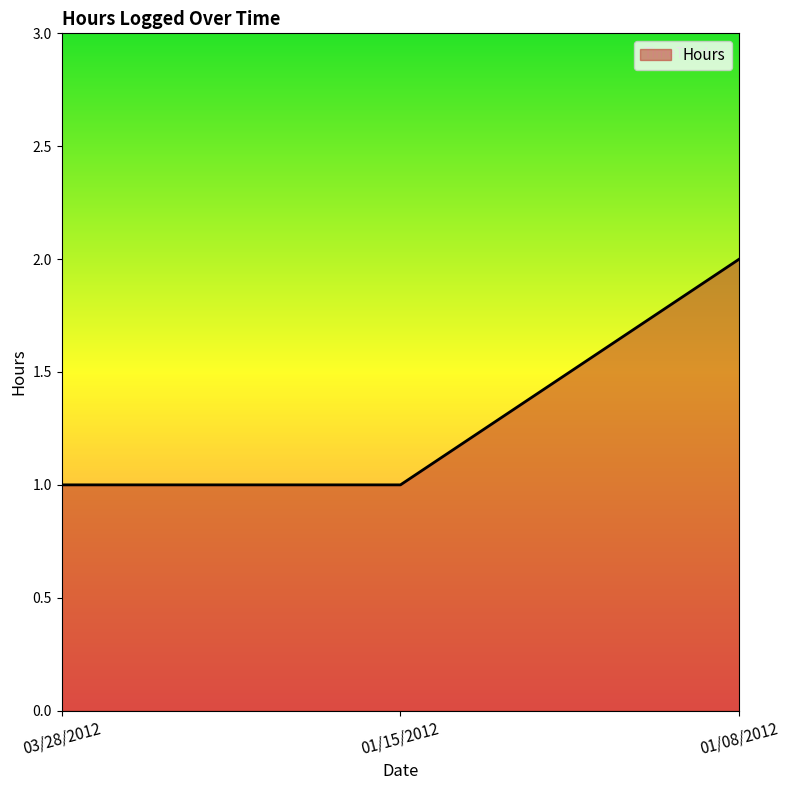

The value at 03/28/2012 is 2. True or false?

False